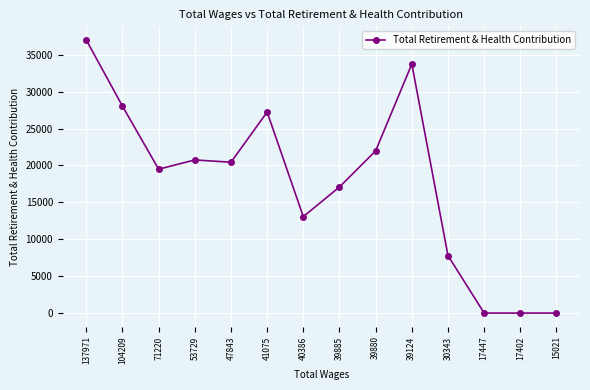

What is the value of the 3rd point from the left?

19496